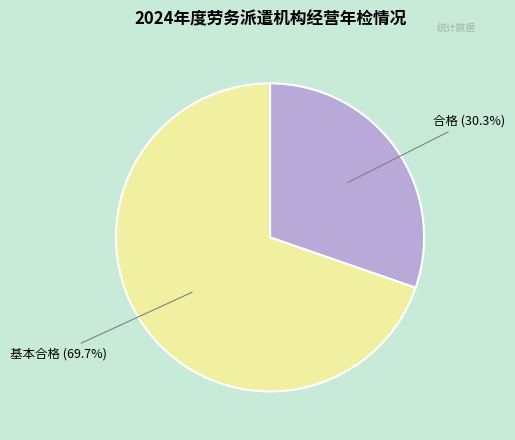

Count the number of slices in the pie.

2